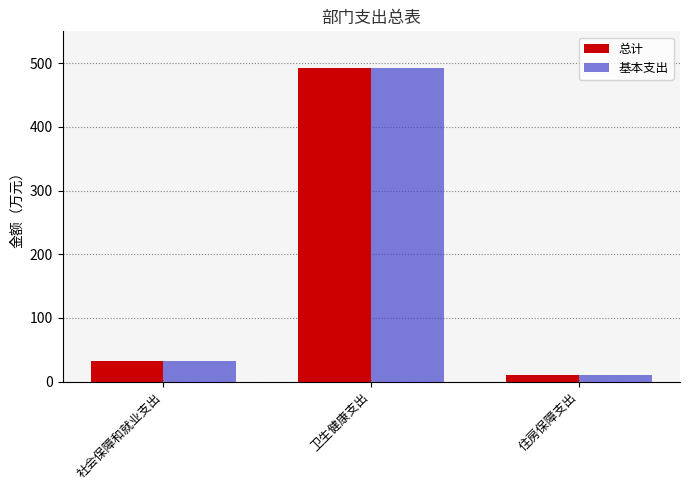

At which label does 总计 first exceed 32?

社会保障和就业支出